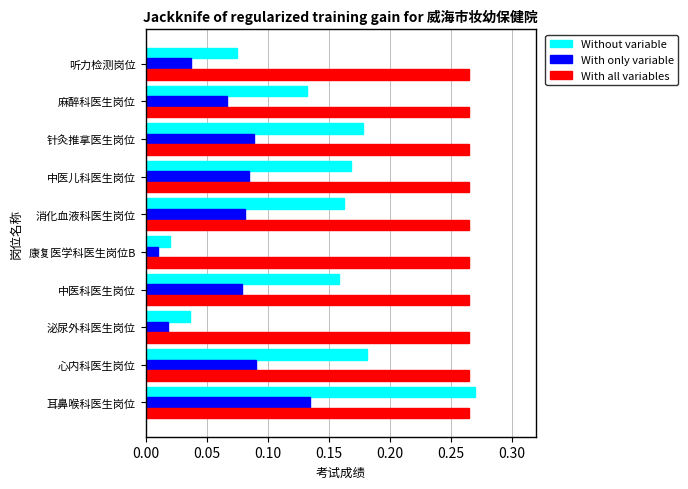

What are all the series names shown in the legend?

Without variable, With only variable, With all variables